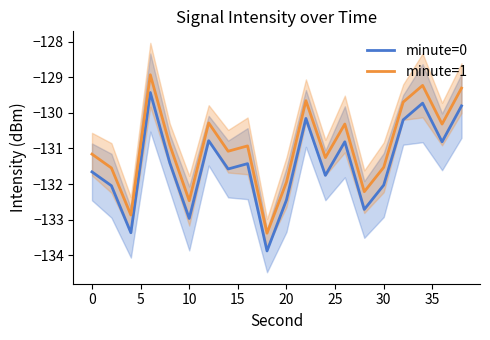

What is the approximate value of minute=0 at 20?

-132.4